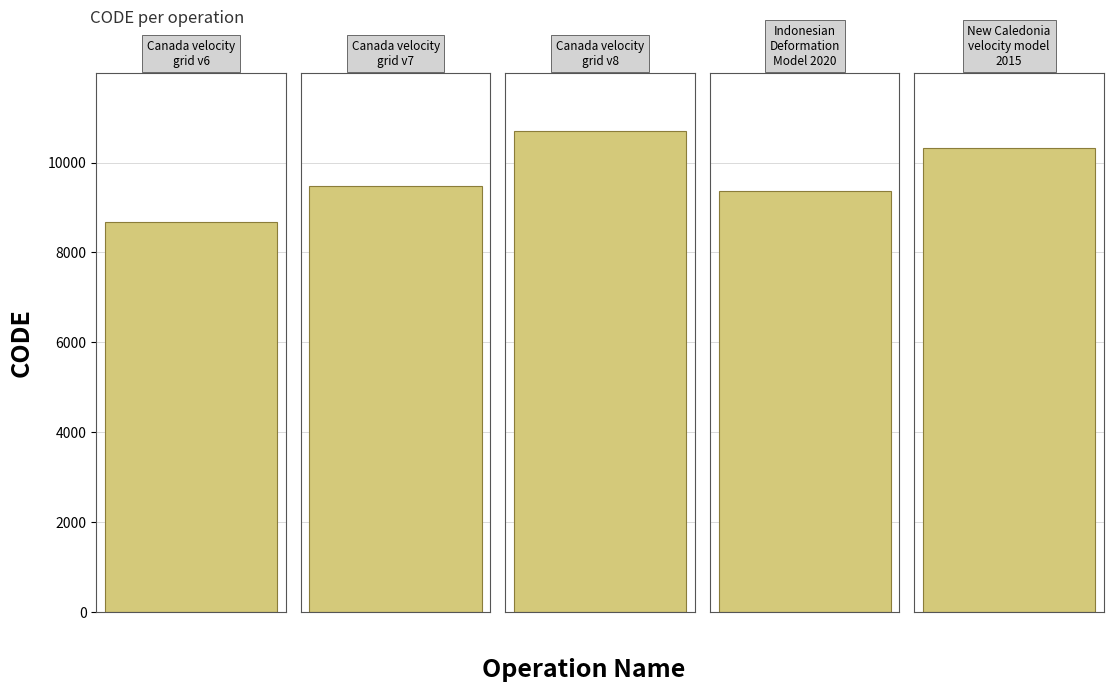

What is the change in value from Canada velocity grid v6 to New Caledonia velocity model 2015?

+1647